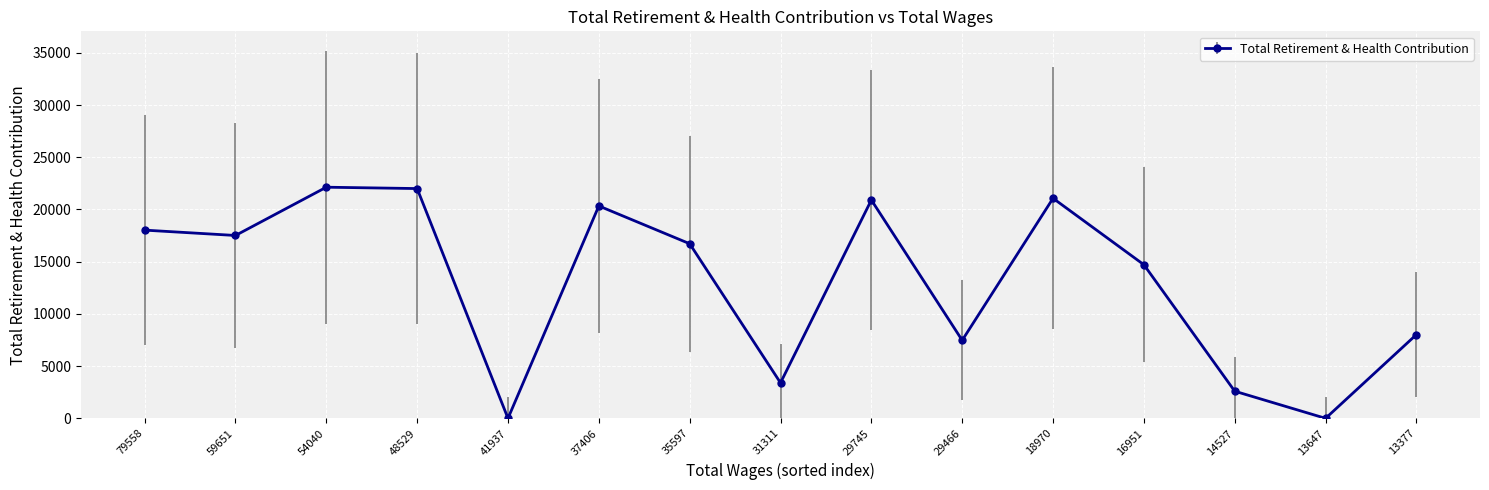

What is the change in value from 59651 to 29466?

-10037